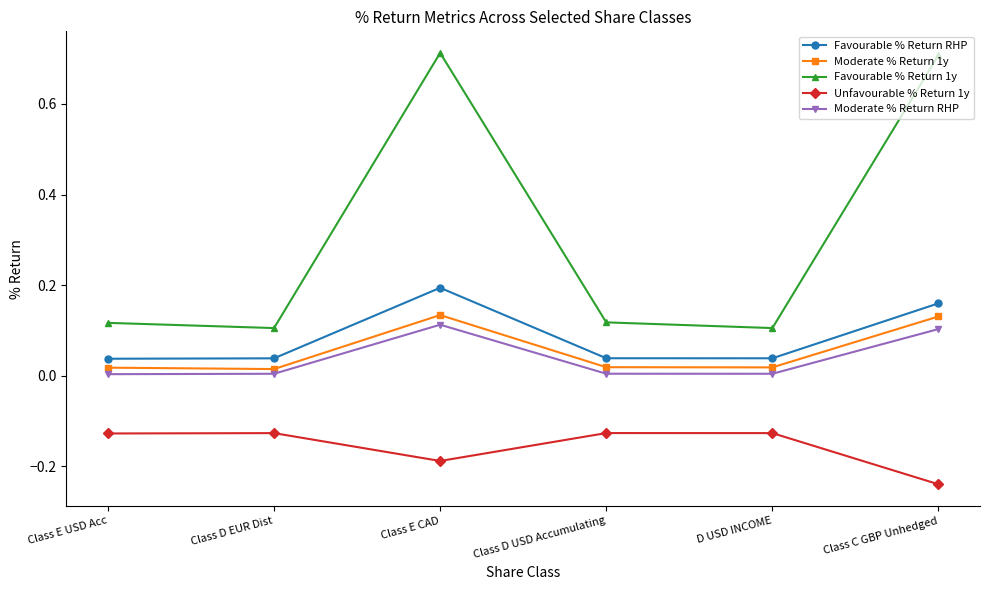

True or false: Unfavourable % Return 1y and Moderate % Return RHP cross at least once.

False